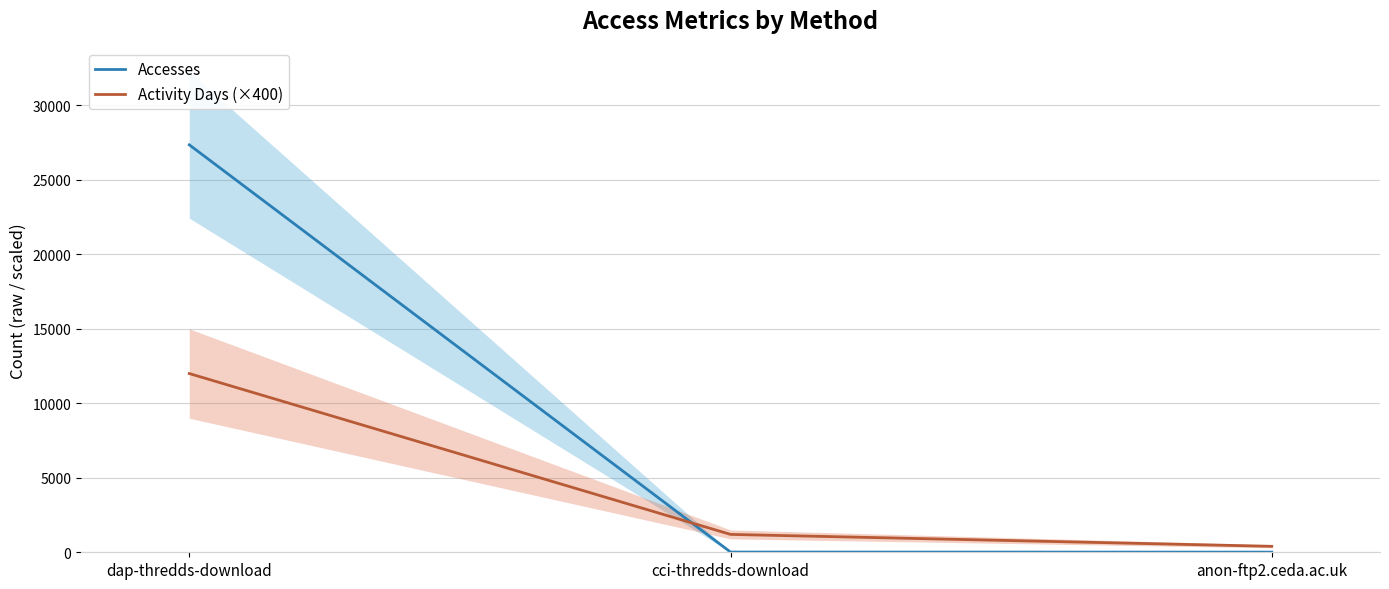

List the labels in order of Accesses value, largest first.

dap-thredds-download, cci-thredds-download, anon-ftp2.ceda.ac.uk